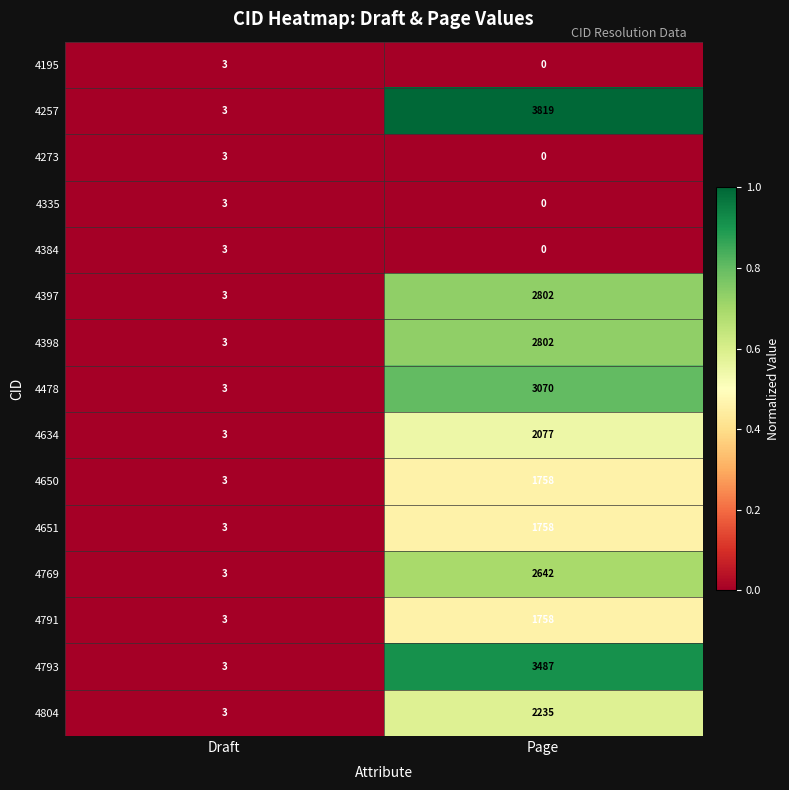

What is the maximum value shown in the chart?

3819